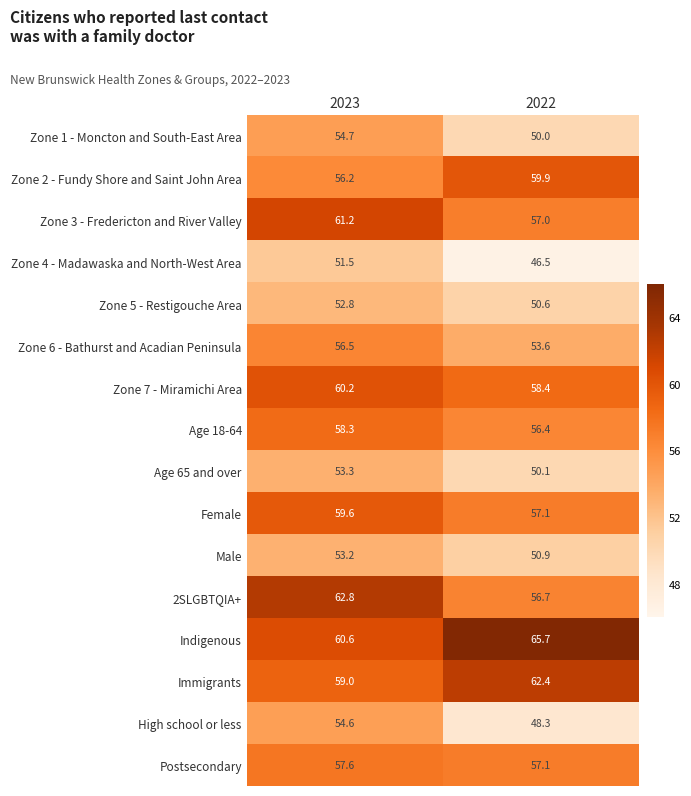

True or false: Immigrants has a value of 82.6 at 2022.

False